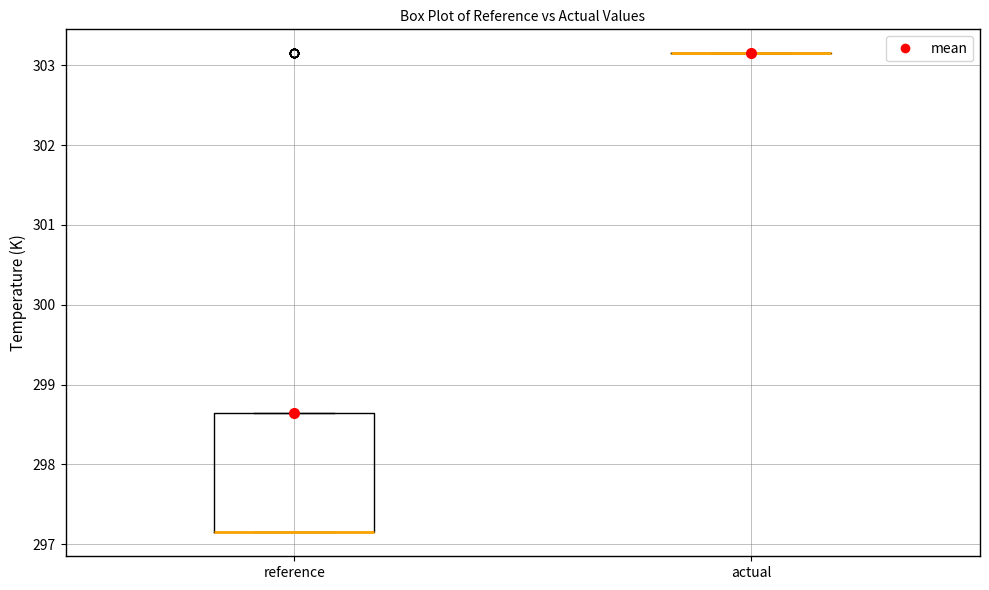

Comparing the boxes themselves (not the whiskers), which one is the tallest?

reference